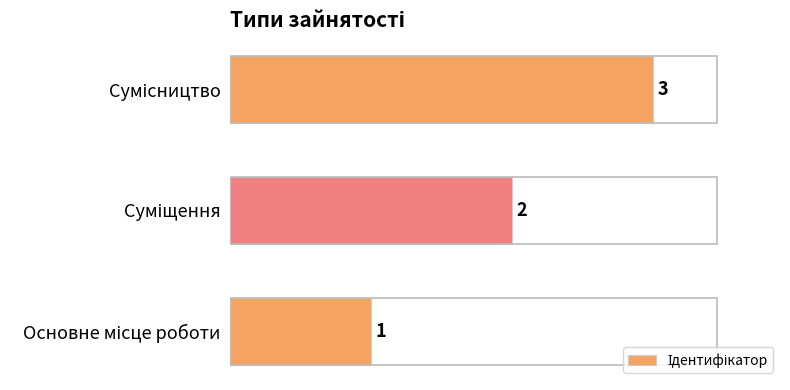

Count the values in the range 1 to 3.

3